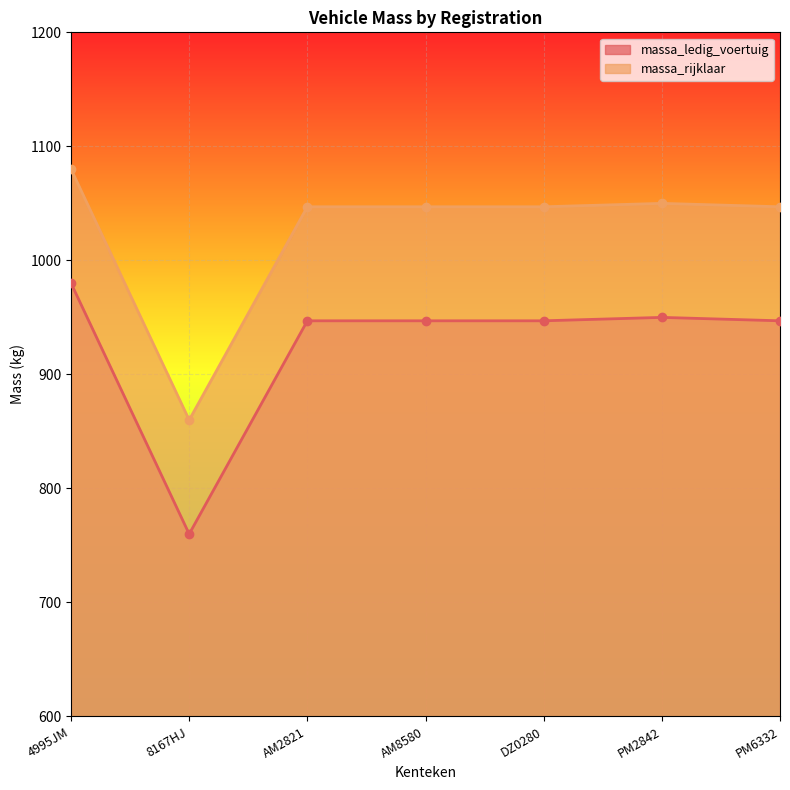

What is the label of the 5th point from the right?

AM2821